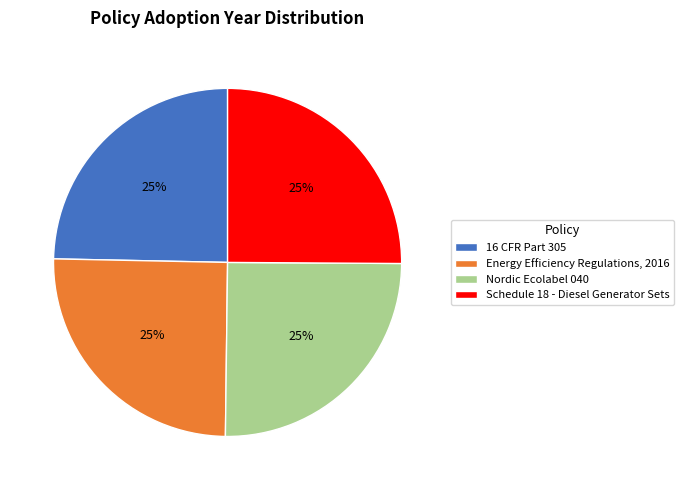

To the nearest percent, what is the combined percentage of Schedule 18 - Diesel Generator Sets and Nordic Ecolabel 040?

50%